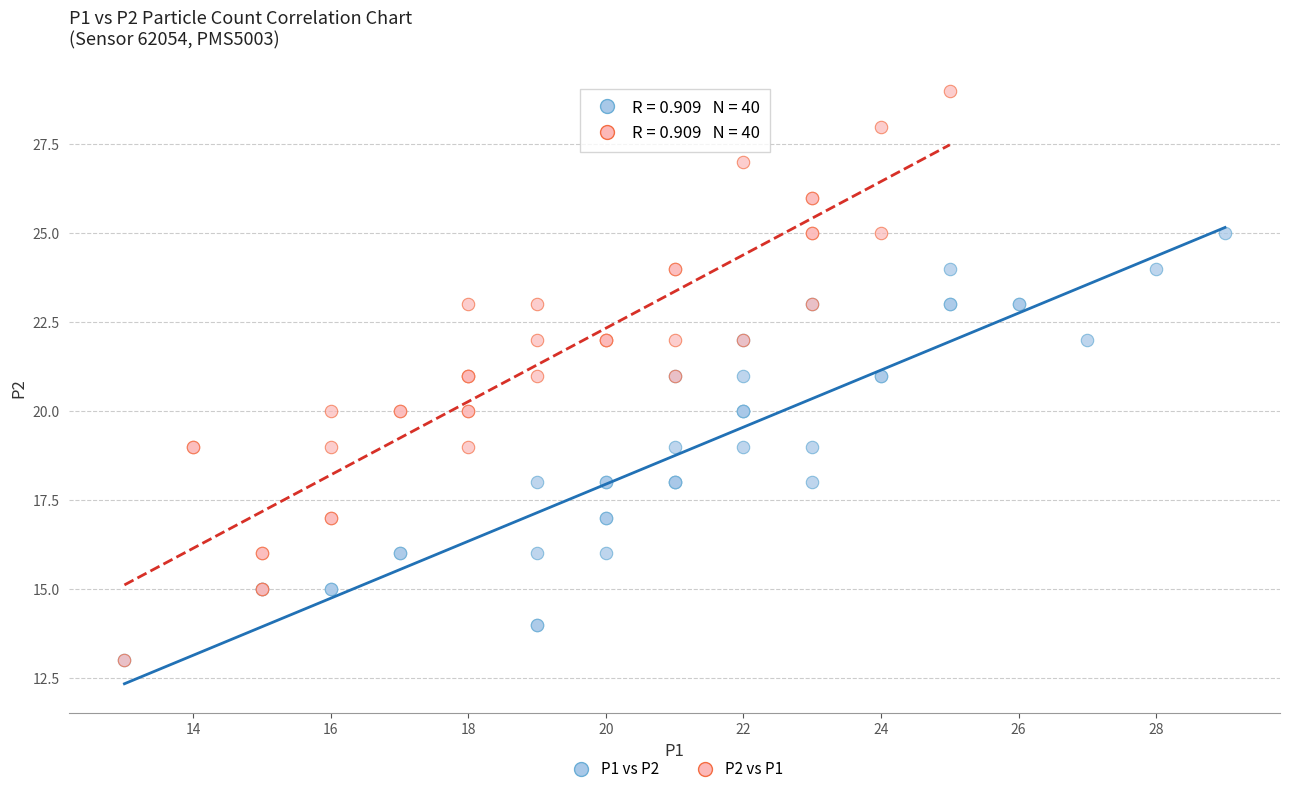

Which series reaches the maximum Y coordinate?

P2 vs P1